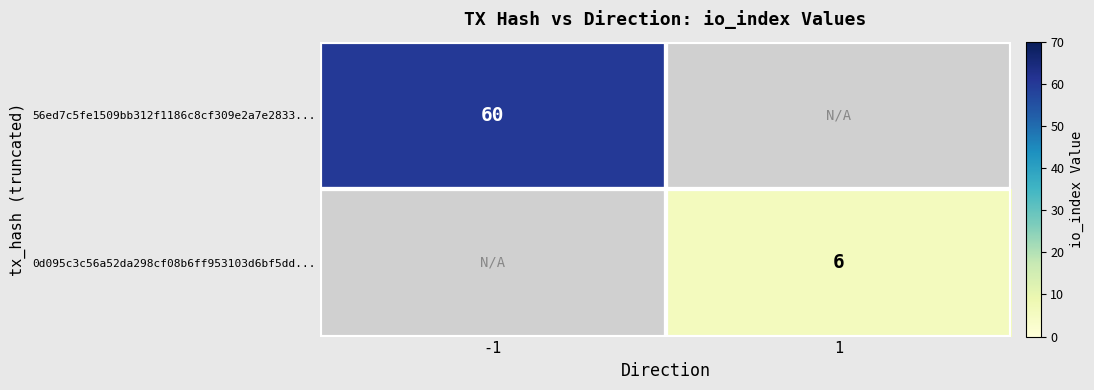

The 0d095c3c56a52da298cf08b6ff953103d6bf5dd... series shows 6 at 1. True or false?

True